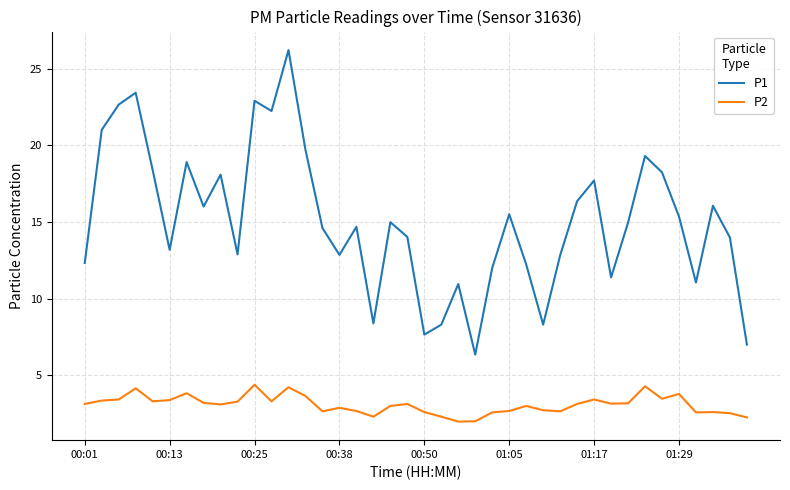

Which series has the largest total across all categories?

P1